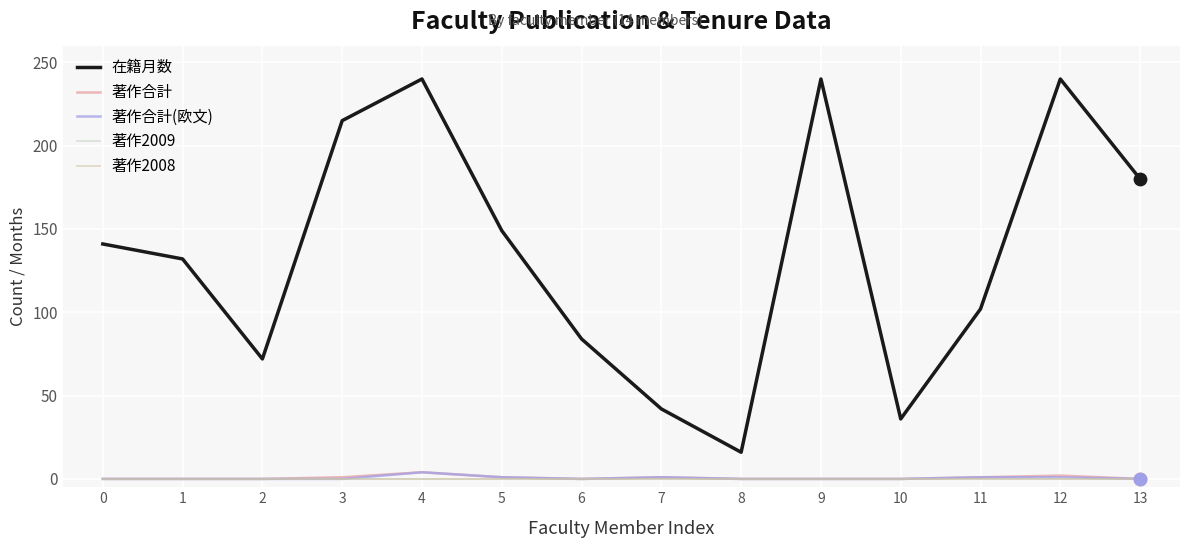

At which category is the sum across all series the highest?

4